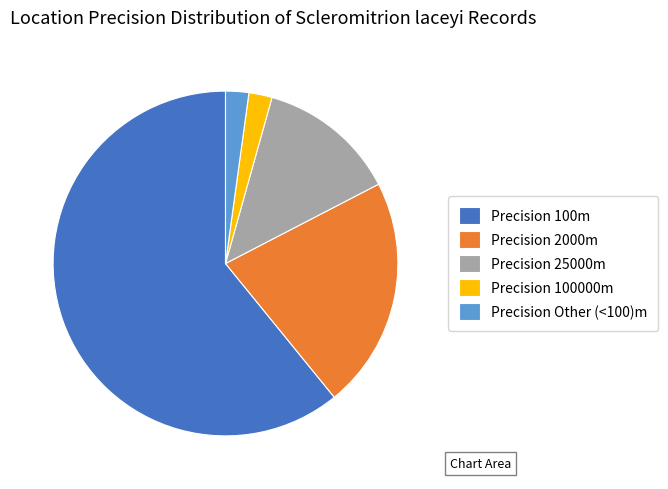

Which has a higher value, Precision 100000m or Precision 100m?

Precision 100m